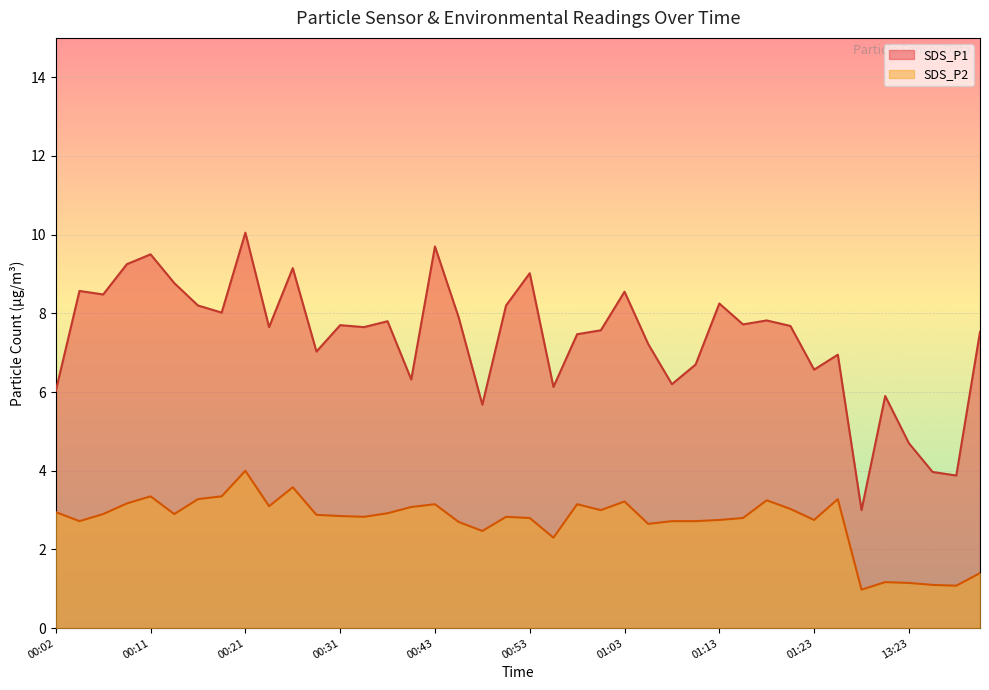

True or false: SDS_P2 and SDS_P1 cross at least once.

False